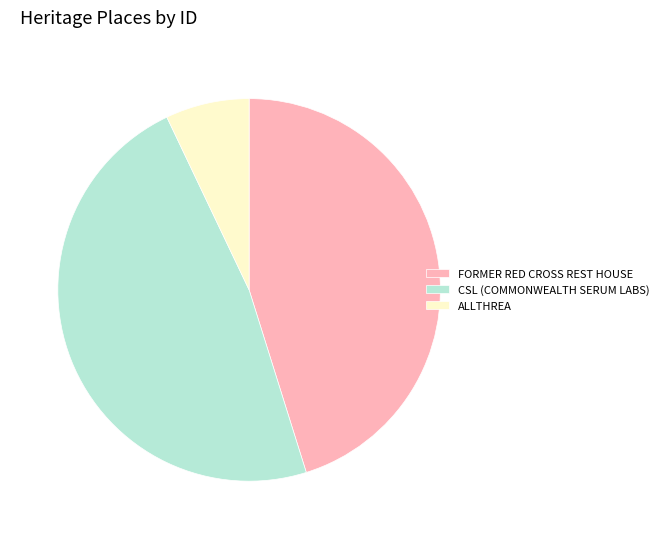

Do ALLTHREA and FORMER RED CROSS REST HOUSE together represent more than half of the pie?

Yes